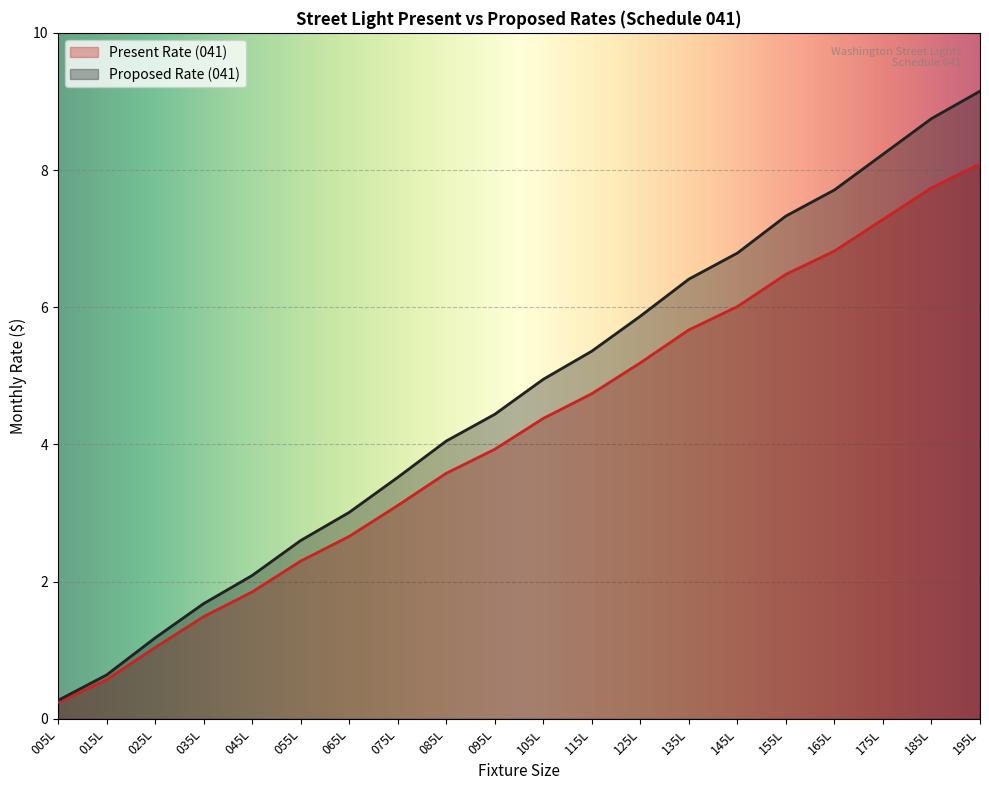

List the series in order of their peak value, lowest first.

Present Rate (041), Proposed Rate (041)